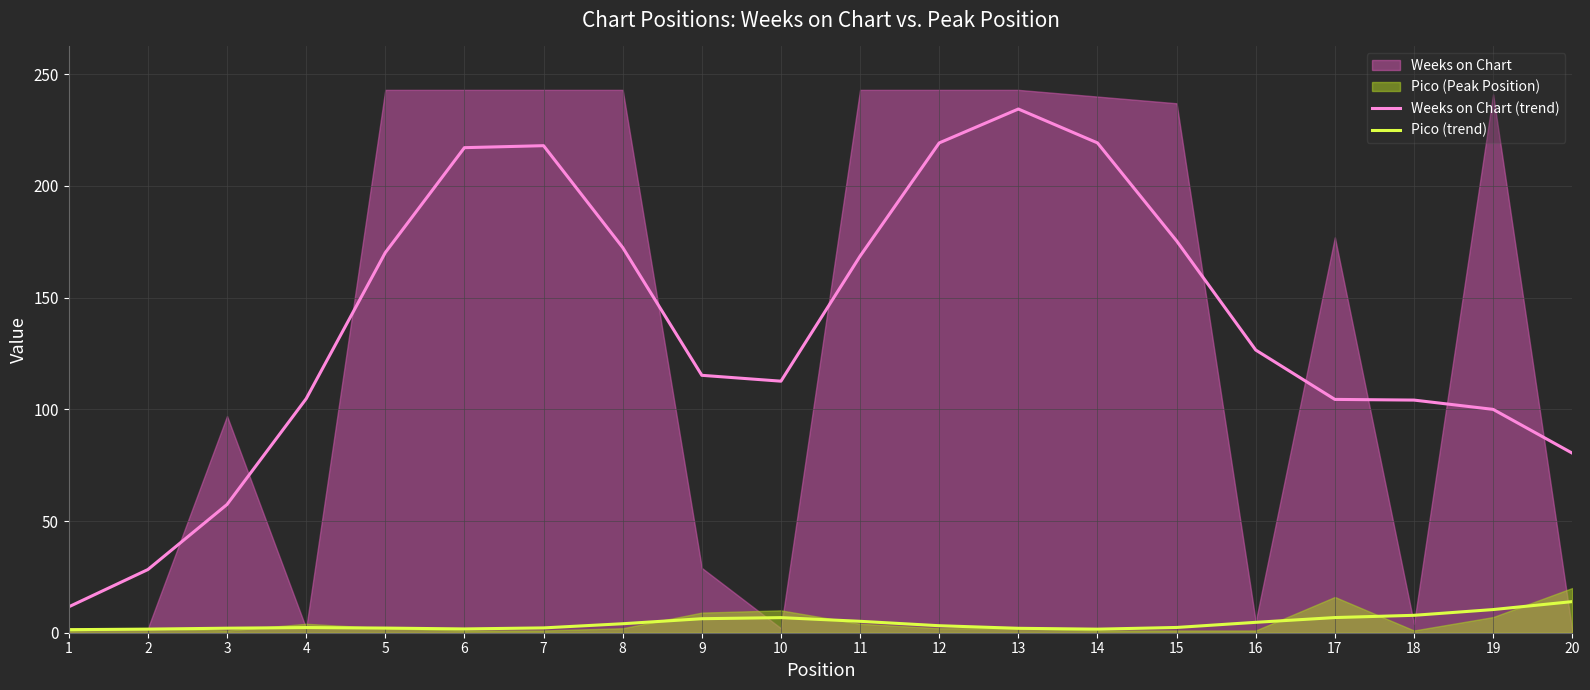

What is the average value of the Weeks on Chart (trend) series?

137.0